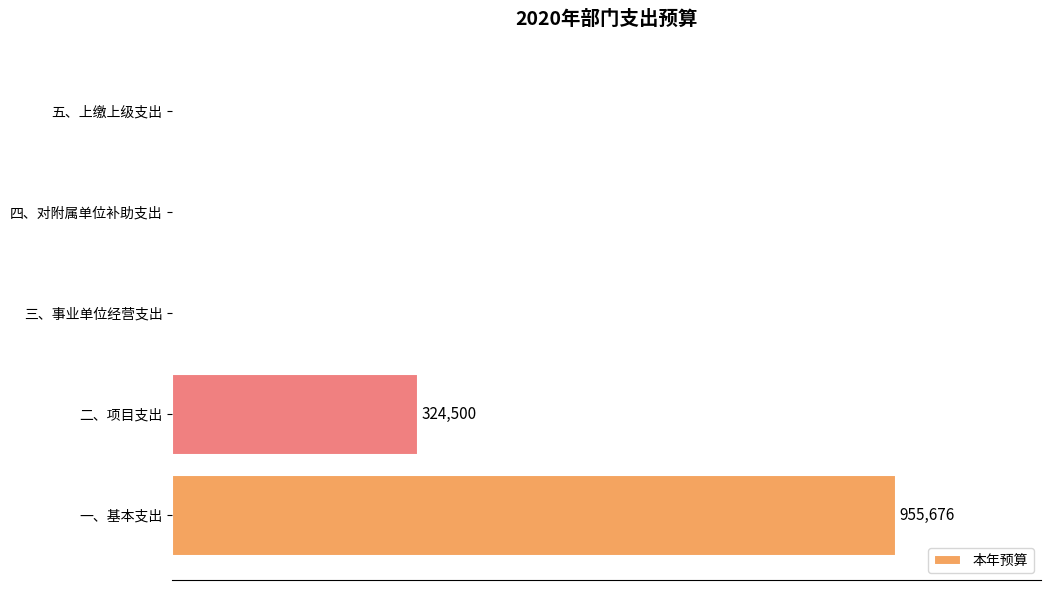

What is the difference between the maximum and minimum values?

955676